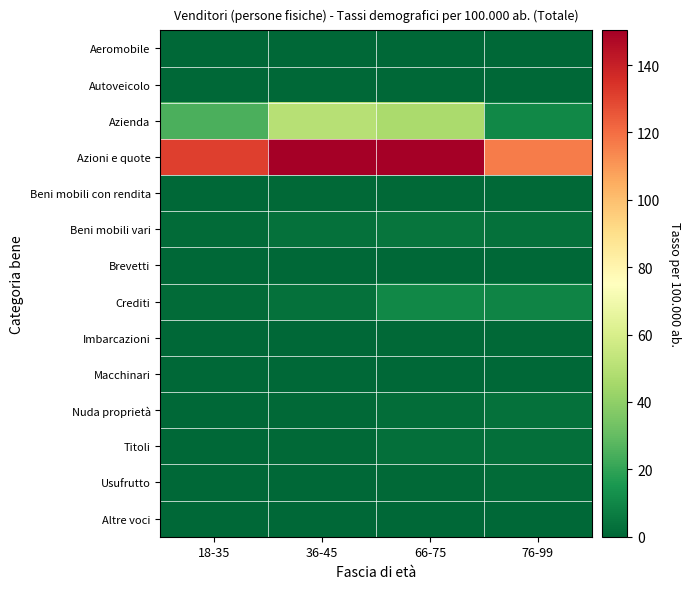

Which series has the widest spread of values?

Azioni e quote